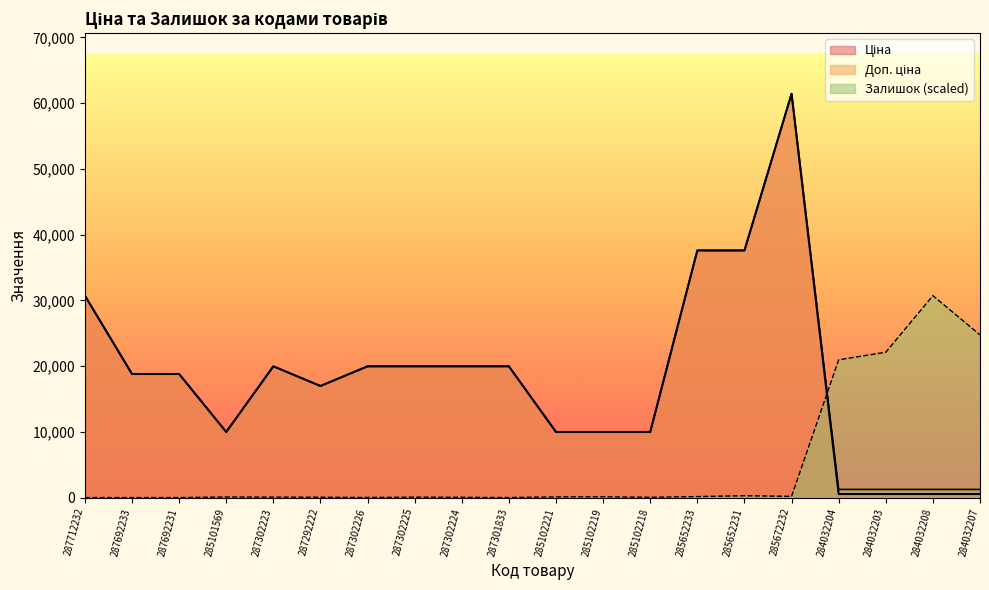

True or false: Залишок has more than 0 interior local peaks.

True